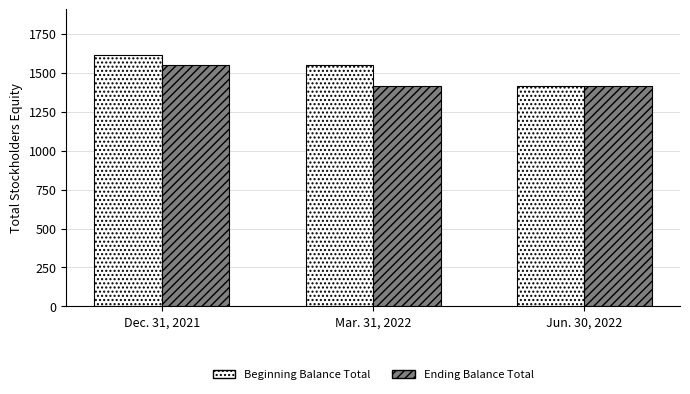

What is the sum of the Beginning Balance Total values at Jun. 30, 2022 and Dec. 31, 2021?

3033.7